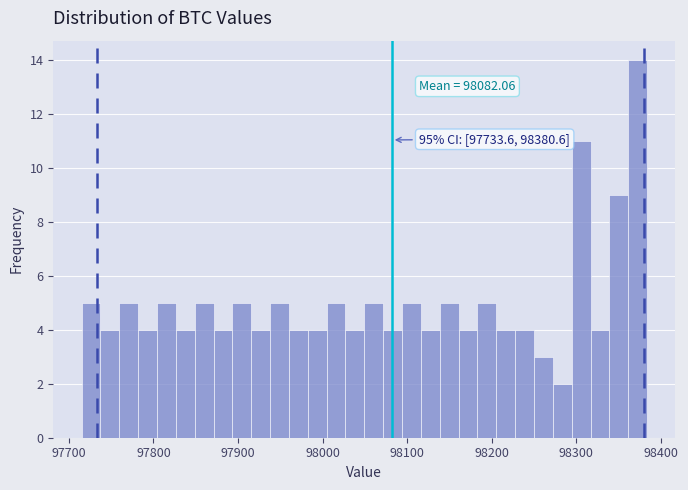

Read against the x-axis, roughly where is the centre of the tallest bar?

98370